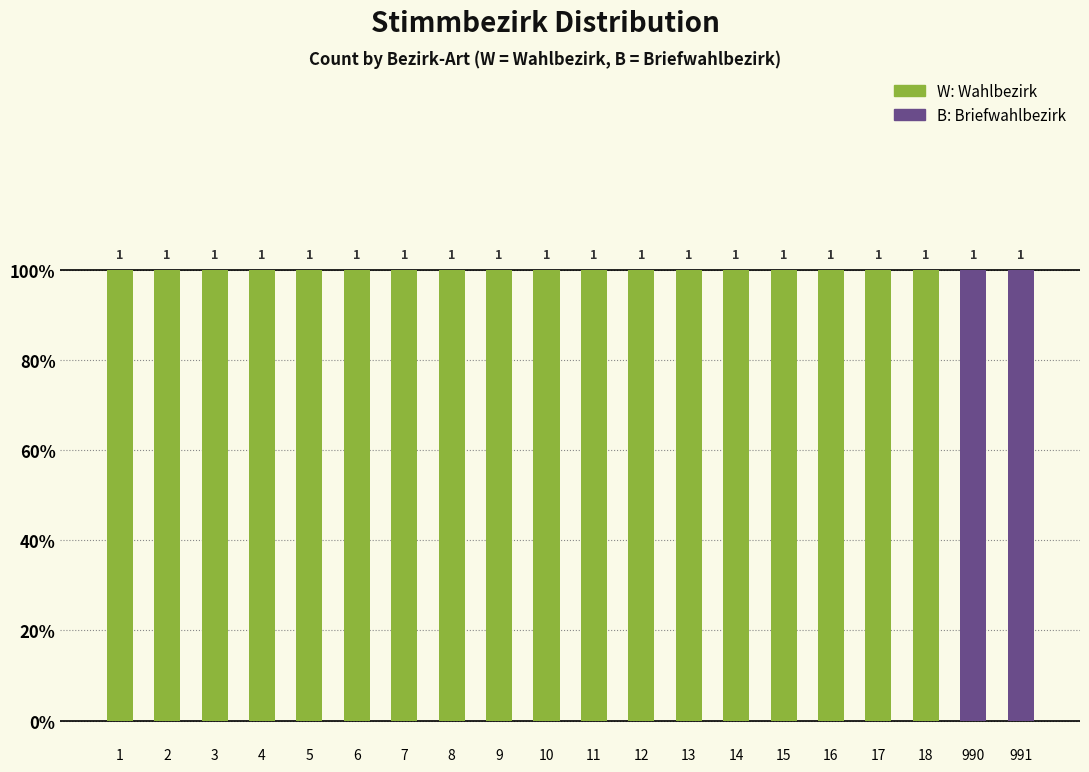

Are the bars grouped side by side (vs. stacked)?

No